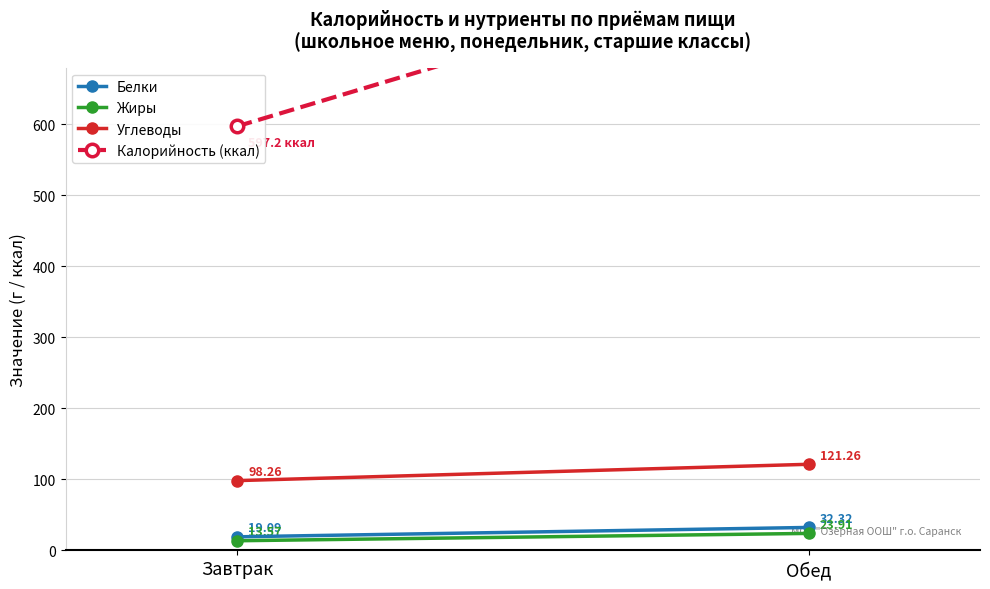

At which label does Калорийность (ккал) reach its minimum?

Завтрак